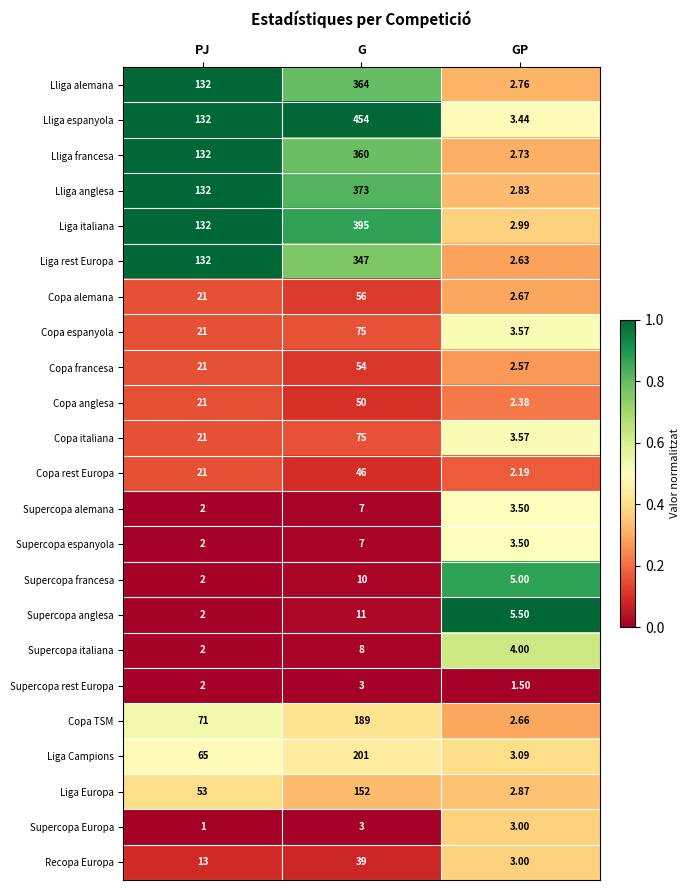

Which series changed the most between PJ and GP?

Liga rest Europa